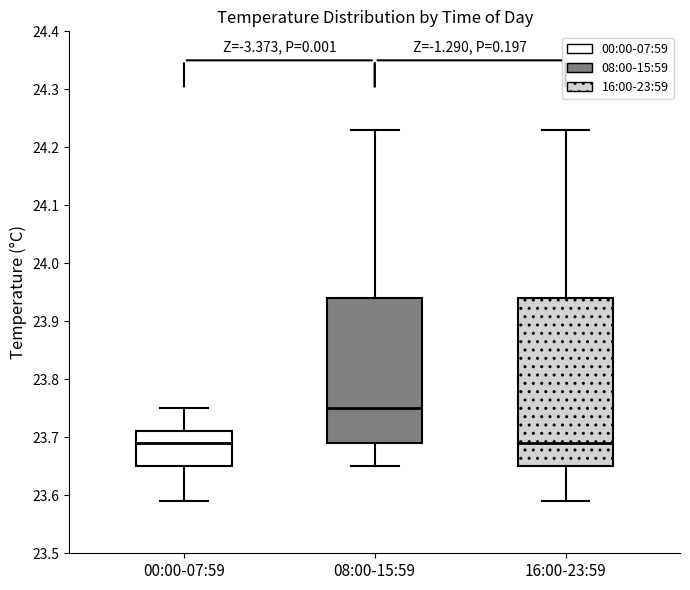

Reading left to right, transcribe this box plot: for each box, give where its median line is, the range the box spans, and where its two whiskers end, as read against the y-axis. The values are not printed on the chart, so give them approximately, as read against the axis.

00:00-07:59: median 23.69, box 23.65 to 23.71, whiskers 23.59 to 23.75
08:00-15:59: median 23.75, box 23.69 to 23.94, whiskers 23.65 to 24.23
16:00-23:59: median 23.69, box 23.65 to 23.94, whiskers 23.59 to 24.23